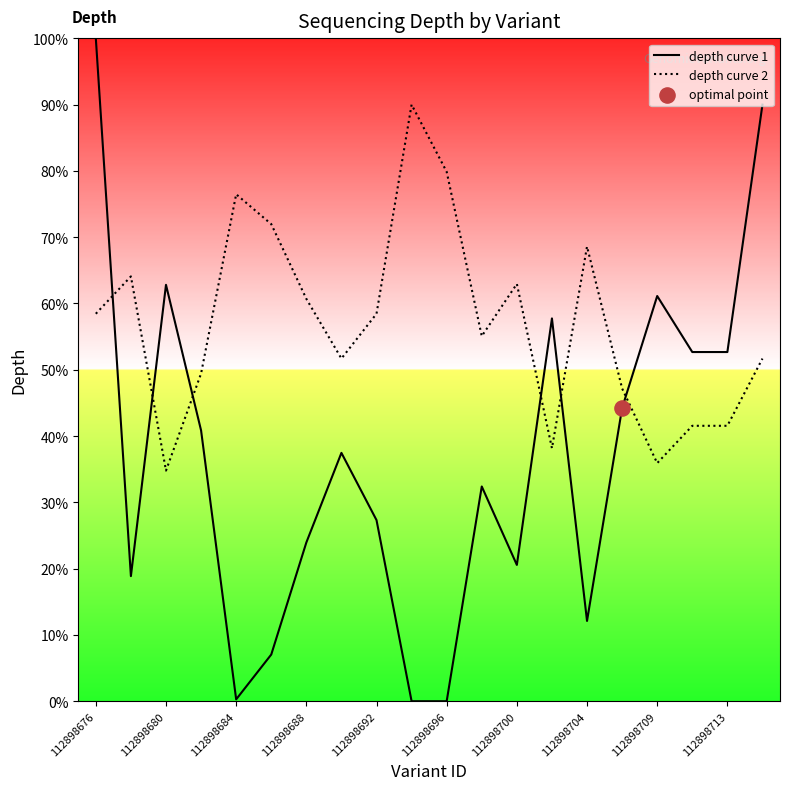

At how many categories does at least one series exceed 2?

20